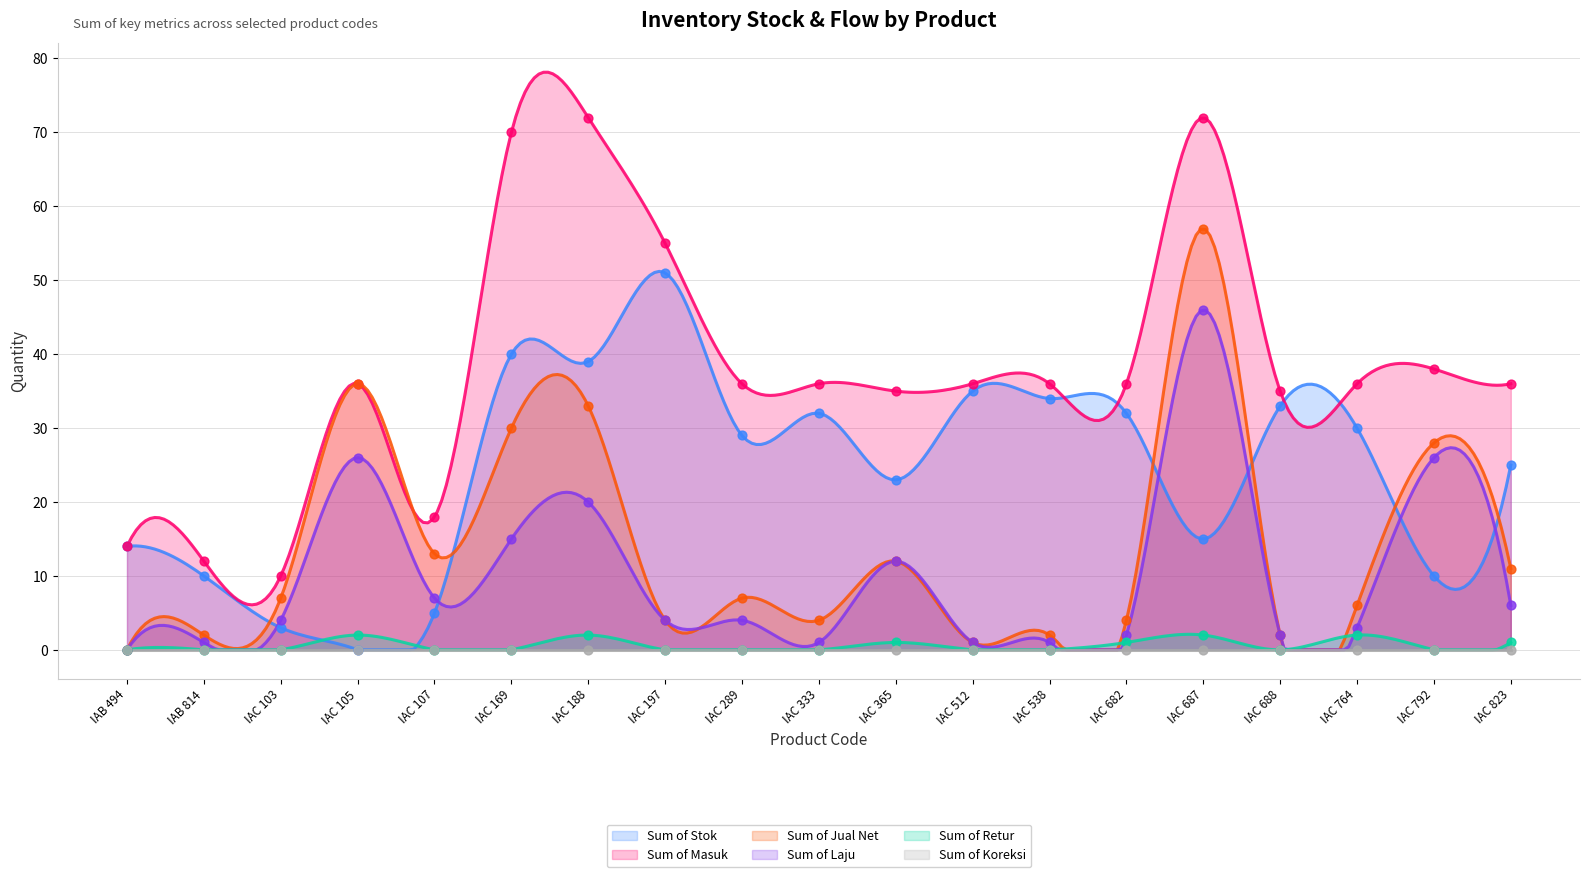

Which series contains the lowest Y value?

Sum of Stok